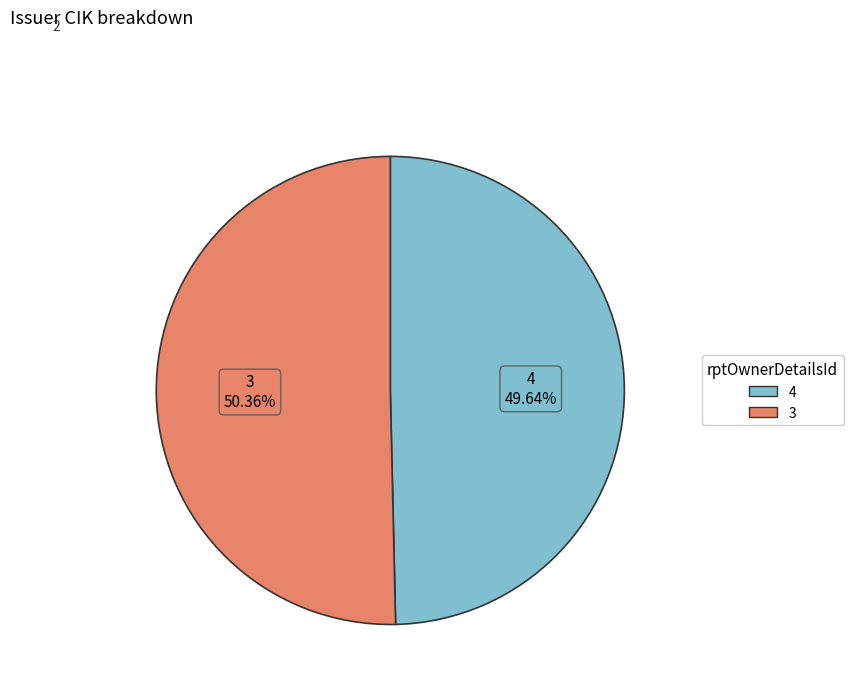

Rank the categories by value from lowest to highest.

4, 3